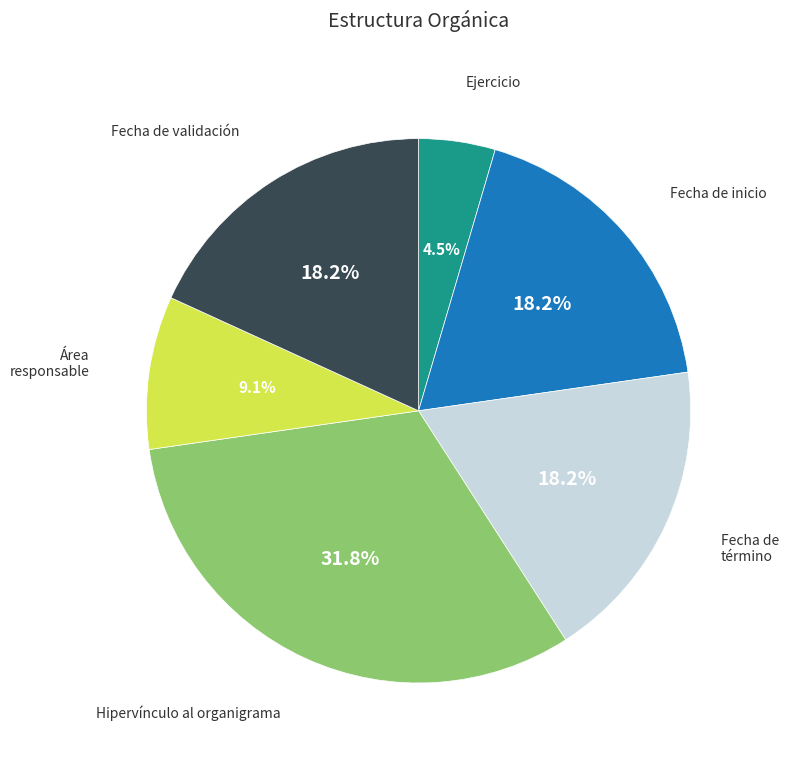

Does any single category account for the majority?

No